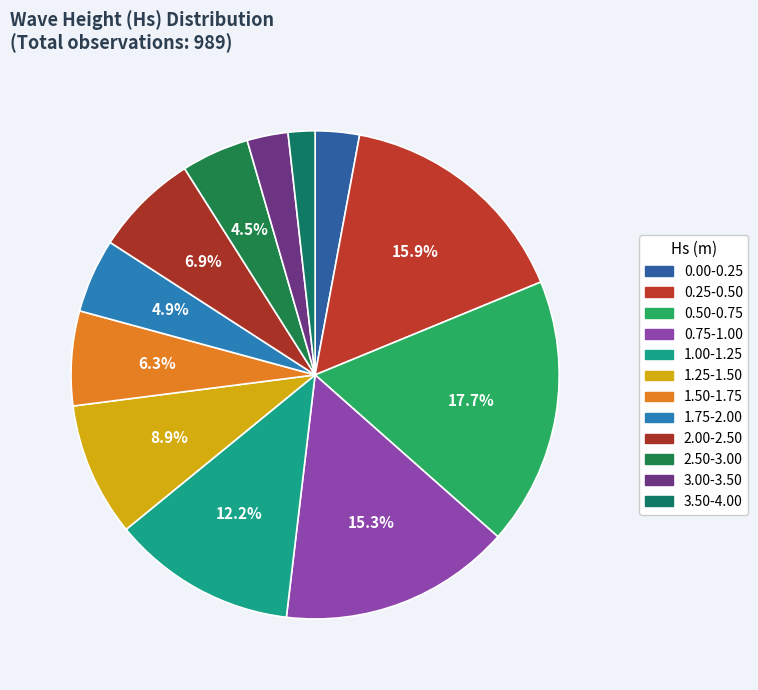

Rank the categories by value from lowest to highest.

3.50-4.00, 3.00-3.50, 0.00-0.25, 2.50-3.00, 1.75-2.00, 1.50-1.75, 2.00-2.50, 1.25-1.50, 1.00-1.25, 0.75-1.00, 0.25-0.50, 0.50-0.75